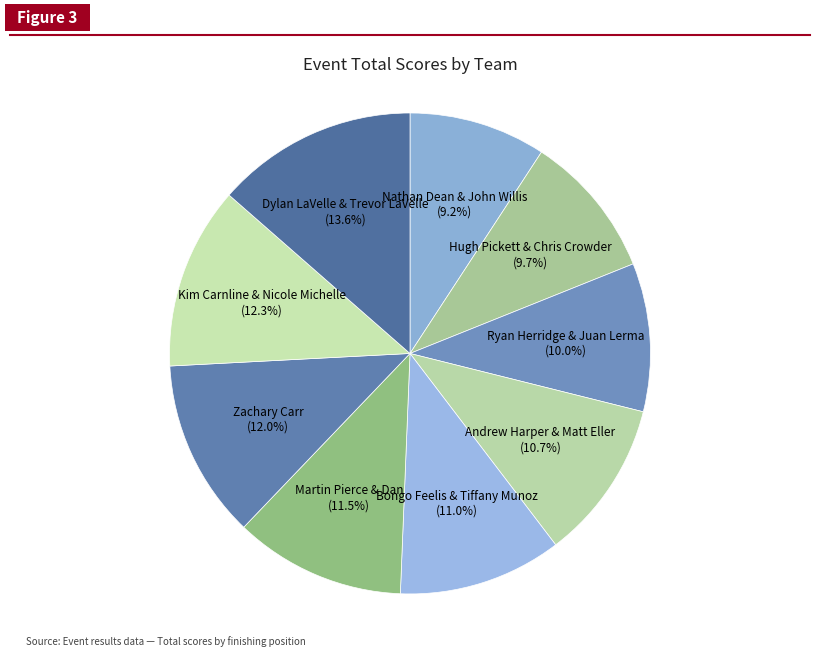

Combined, do Nathan Dean & John Willis (9.2%) and Bongo Feelis & Tiffany Munoz (11.0%) account for over 50%?

No